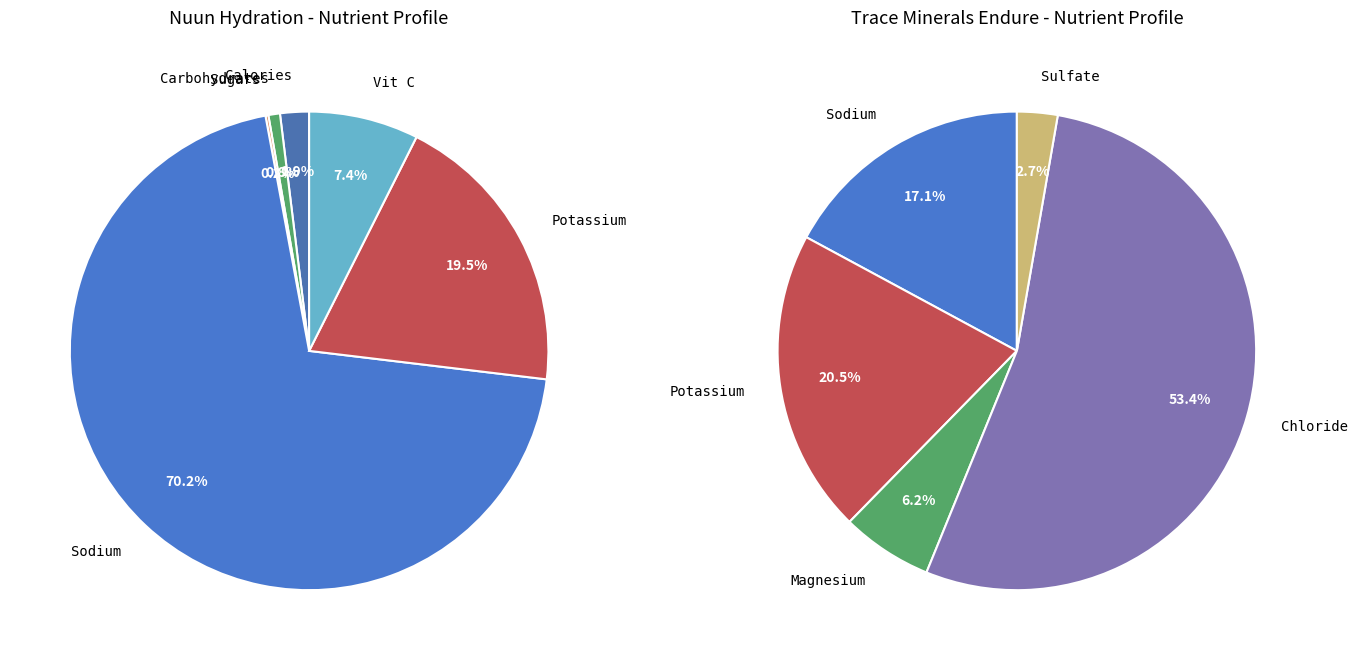

To the nearest percent, what is the combined percentage of Sugars and Potassium?

20%